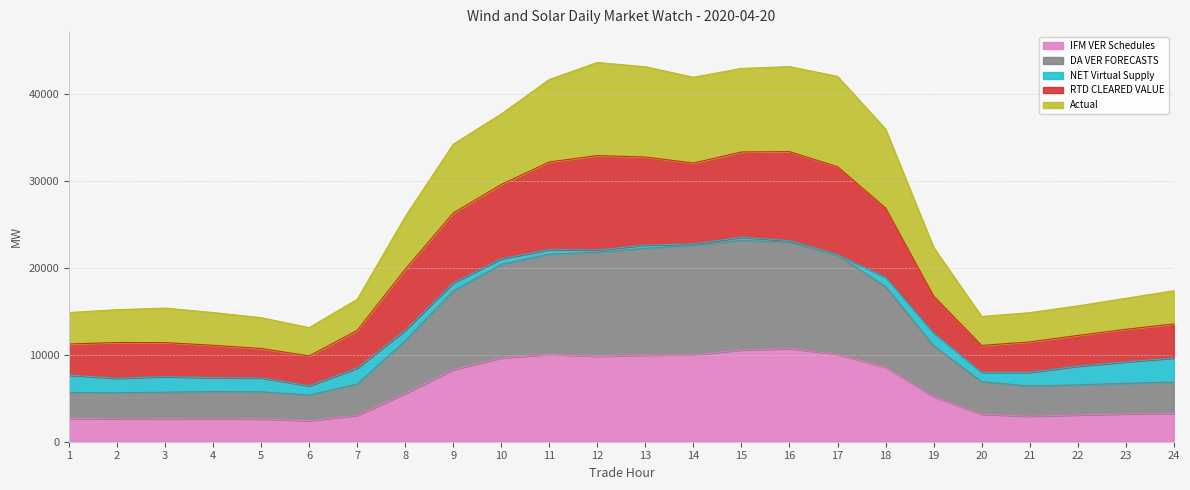

What is the total value across all series at 20?

14409.2